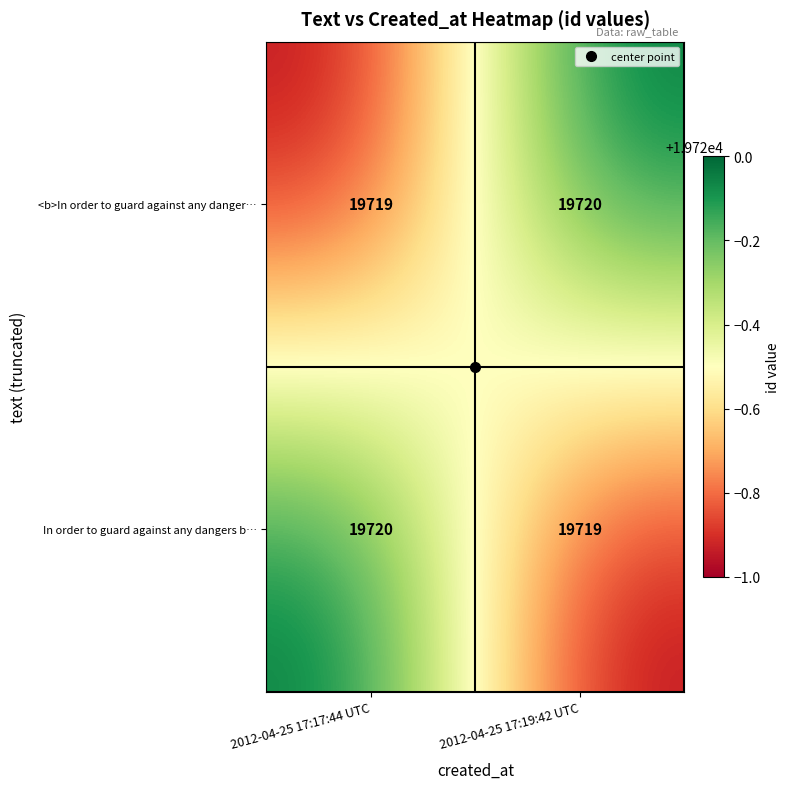

What is the total value across all series at 2012-04-25 17:19:42 UTC?

39439